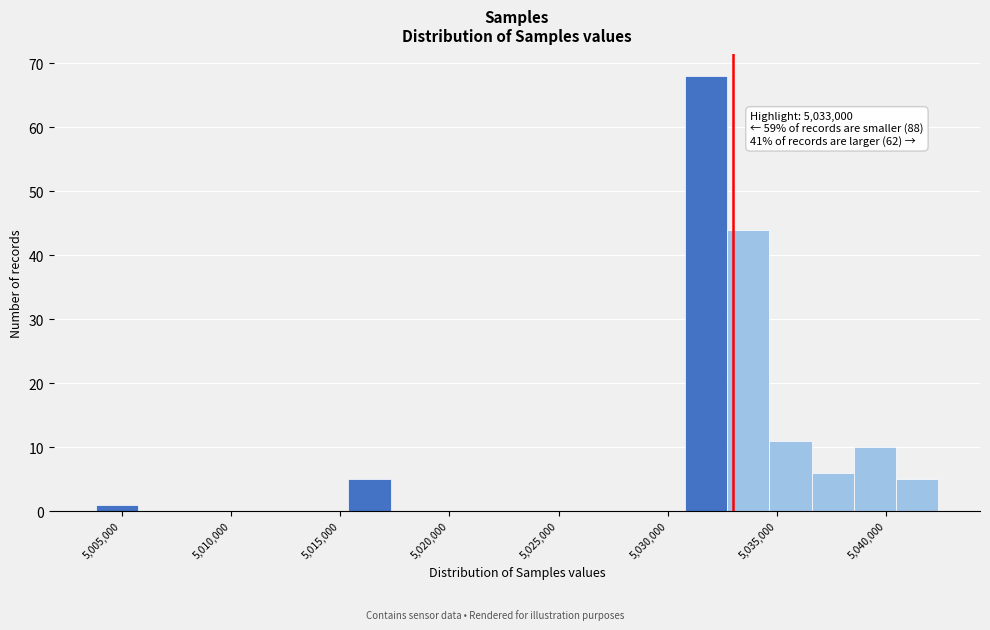

Read against the x-axis, roughly where is the centre of the tallest bar?

5032000